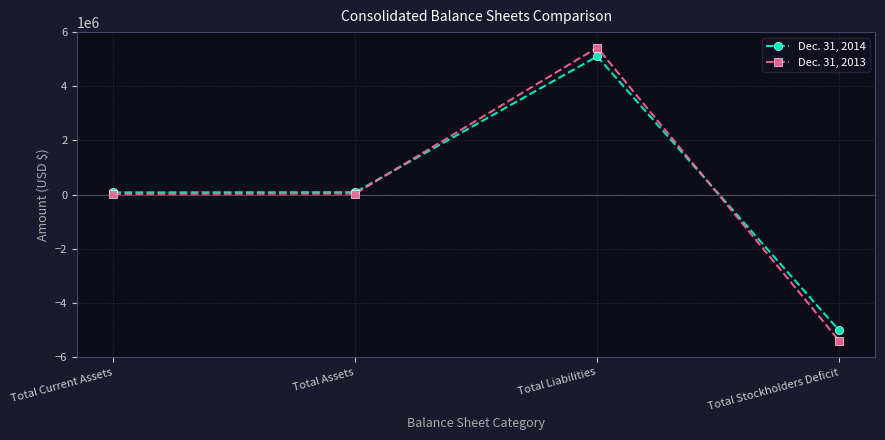

At which category is the sum across all series the highest?

Total Liabilities